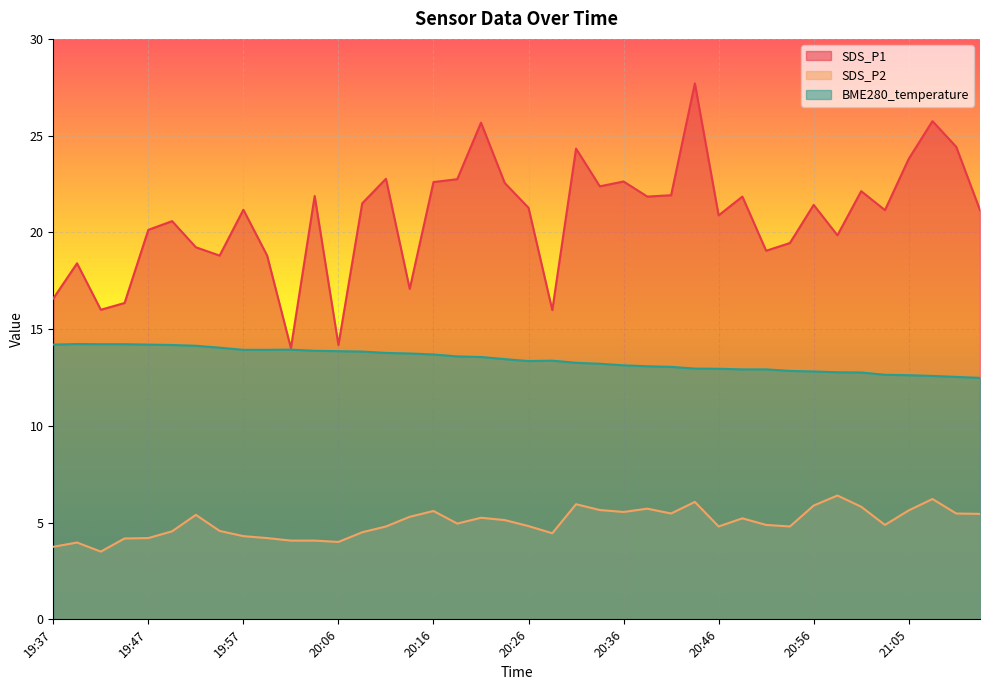

What is the total value across all series at 19:37?

34.5